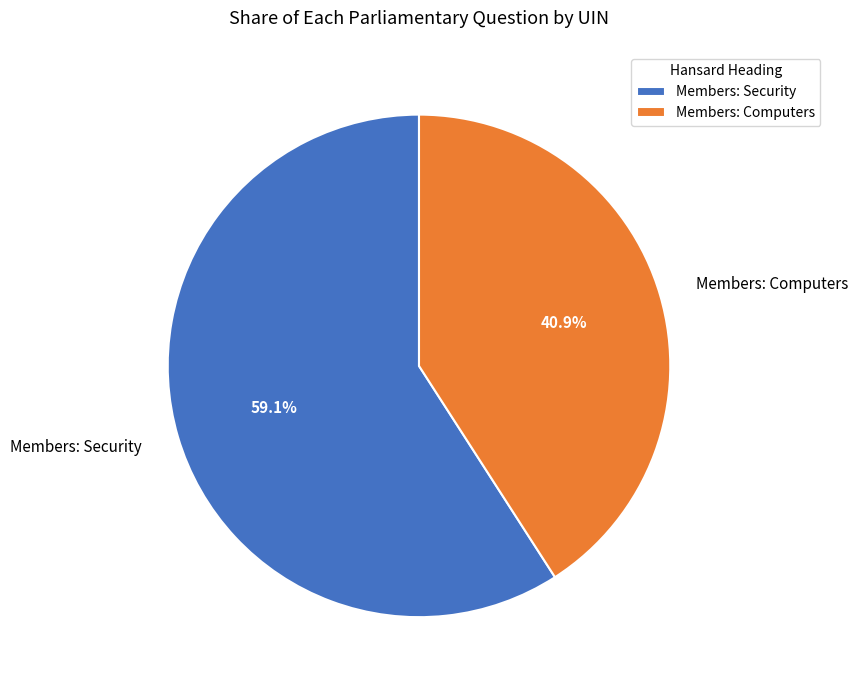

What percentage do Members: Security and Members: Computers together represent?

100.0%